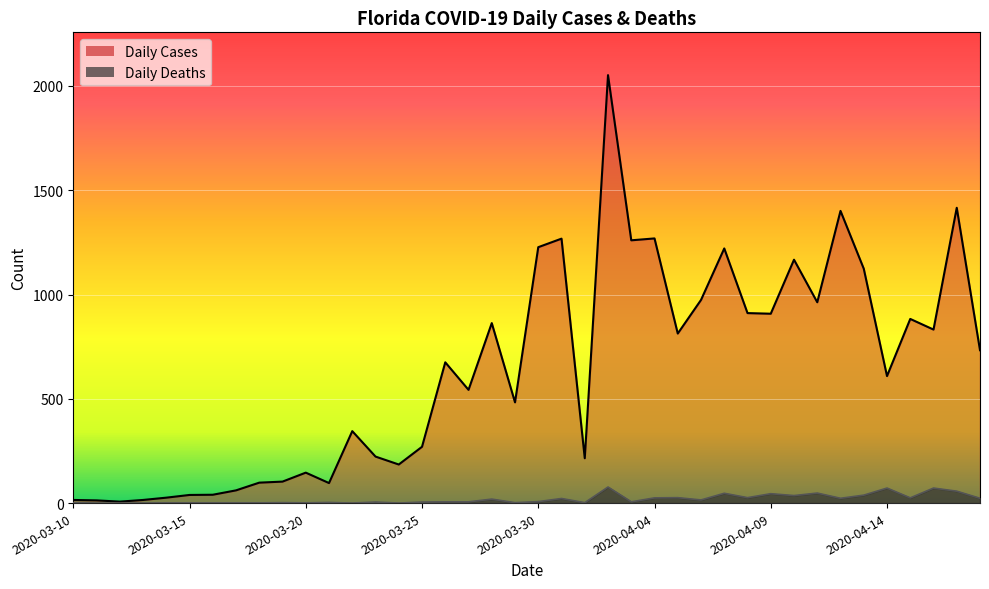

Reading left to right, list all the values displayed in this chart.

Daily Cases: 15	13	7	15	26	39	40	61	98	103	146	96	345	223	185	270	675	543	863	483	1227	1268	215	2052	1260	1269	813	974	1221	911	908	1167	963	1401	1124	609	883	832	1416	733
Daily Deaths: 2	0	0	0	1	1	1	1	1	2	1	3	0	5	0	5	6	6	19	2	7	22	2	77	6	25	26	15	47	26	45	36	48	23	38	72	25	72	57	23